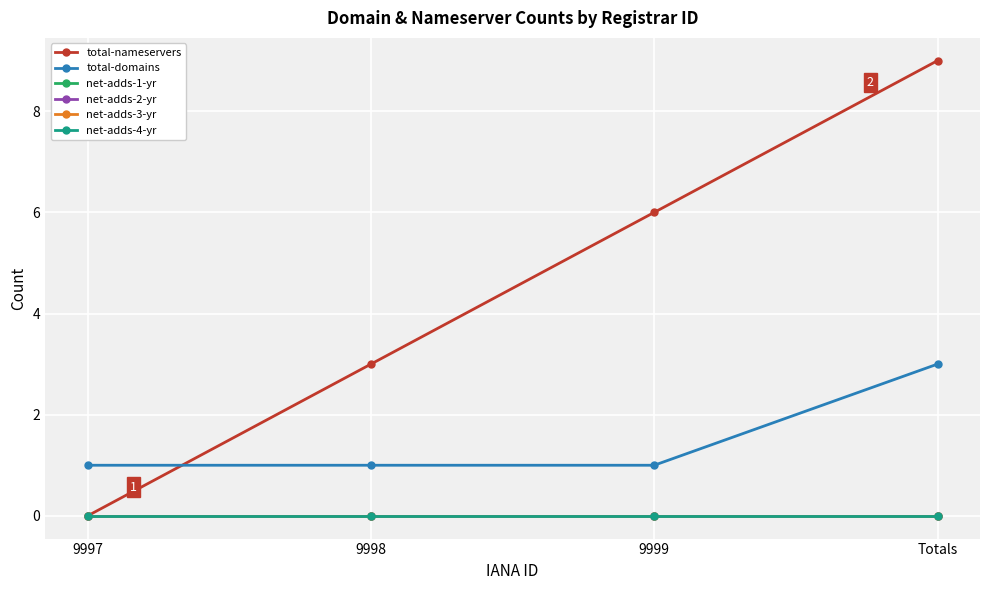

Is this an area chart (filled region under the line)?

No